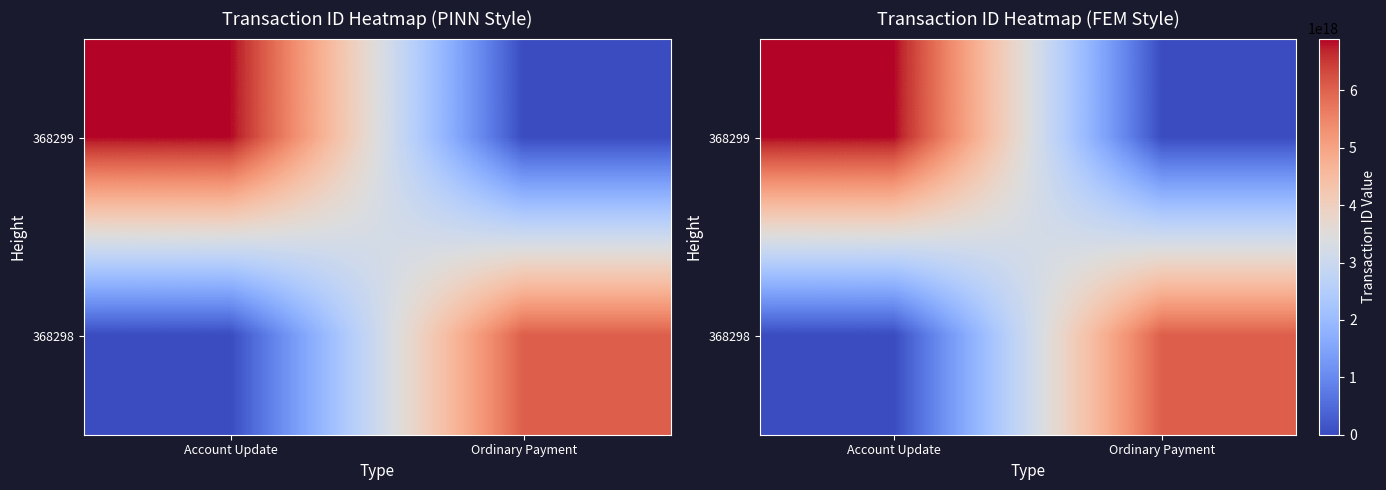

Which has a higher value, Account Update or Ordinary Payment?

Account Update